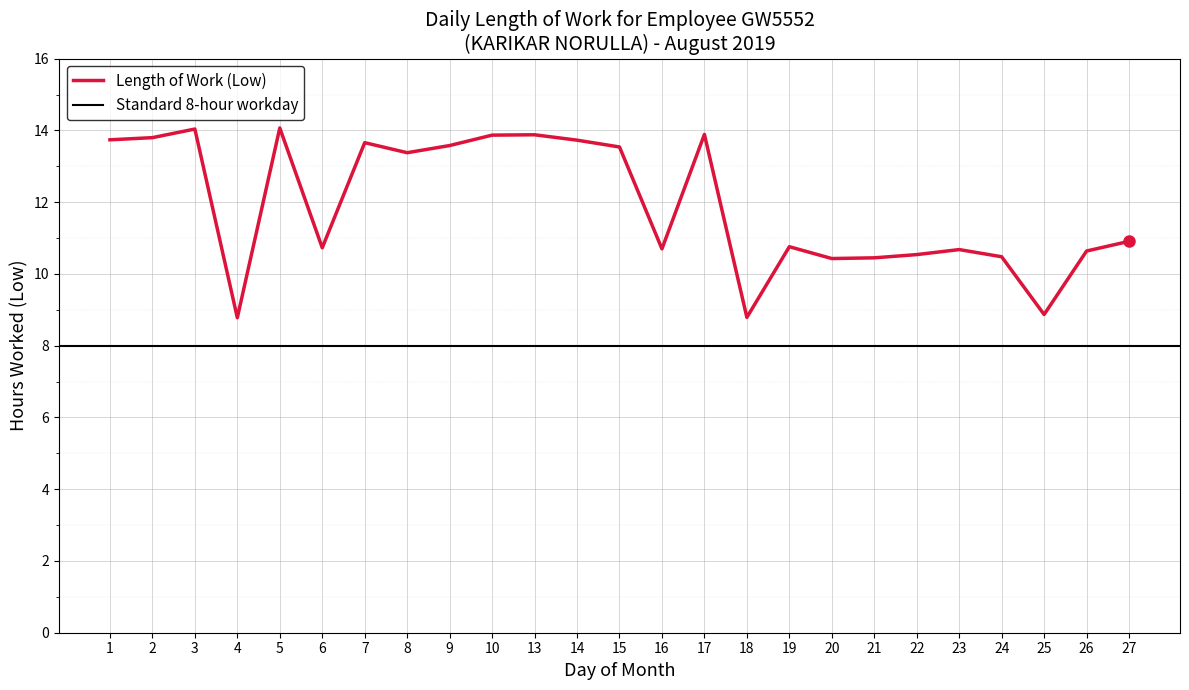

Rank the categories by value from highest to lowest.

5, 3, 17, 13, 10, 2, 1, 14, 7, 9, 15, 8, 27, 19, 6, 16, 23, 26, 22, 24, 21, 20, 25, 18, 4